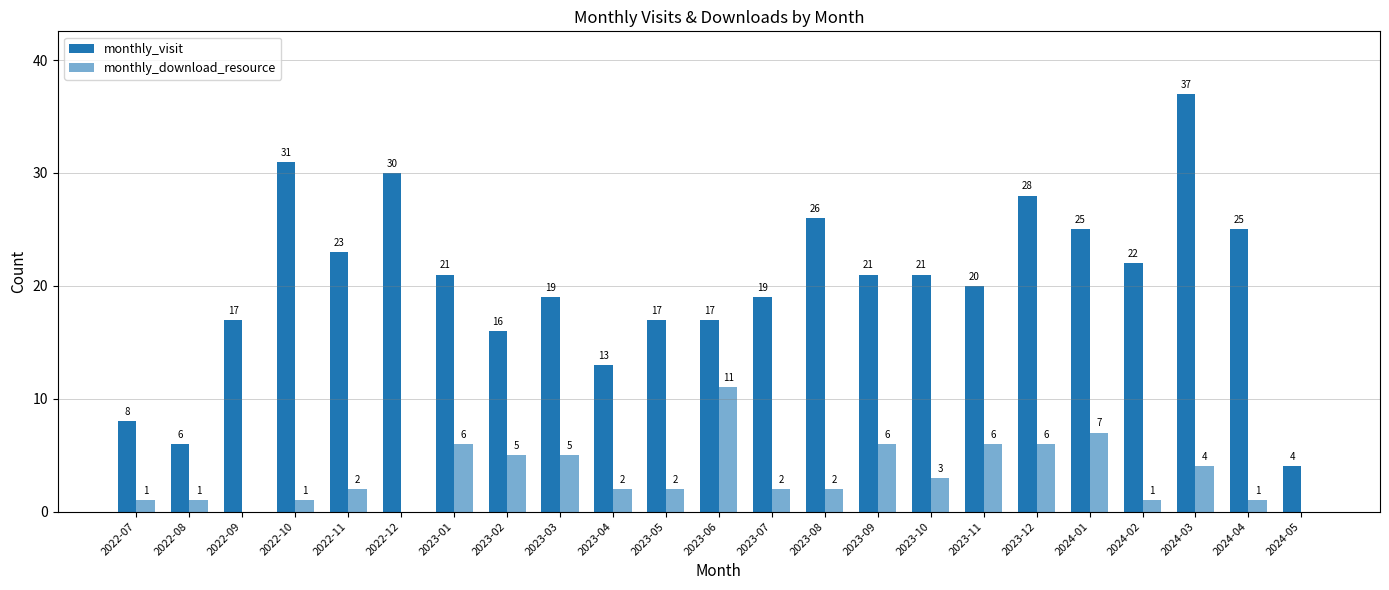

What is the total value across all series at 2023-02?

21